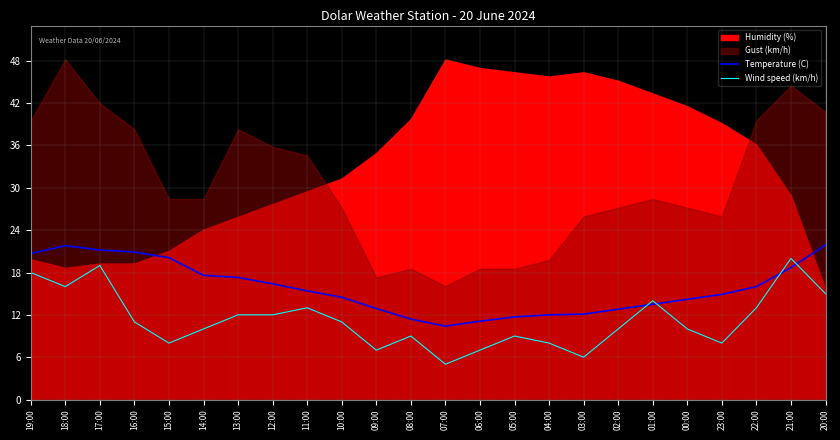

What is the value of the Wind speed (km/h) point at the 9th from the left?

13.0